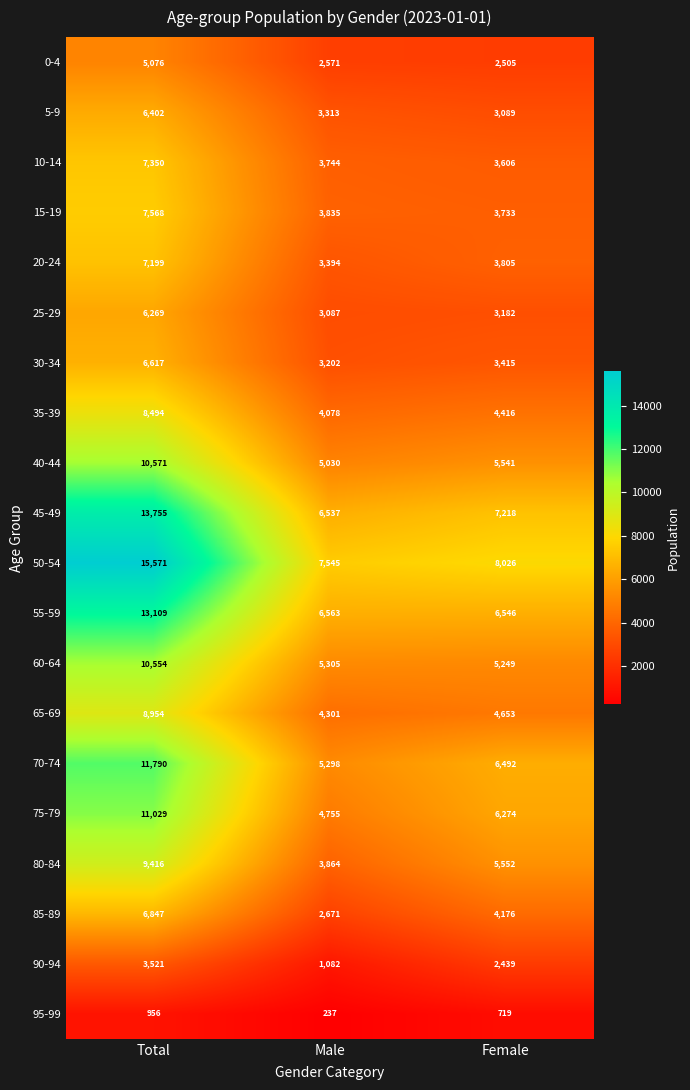

What is the total value across all series at Female?

90636